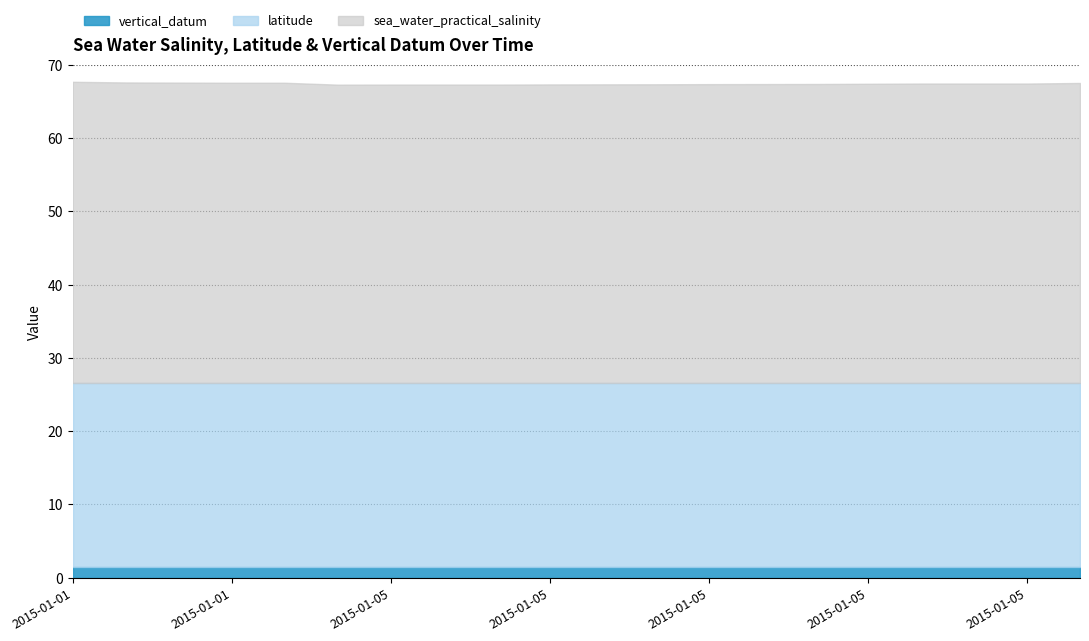

At how many categories does at least one series exceed 35?

20